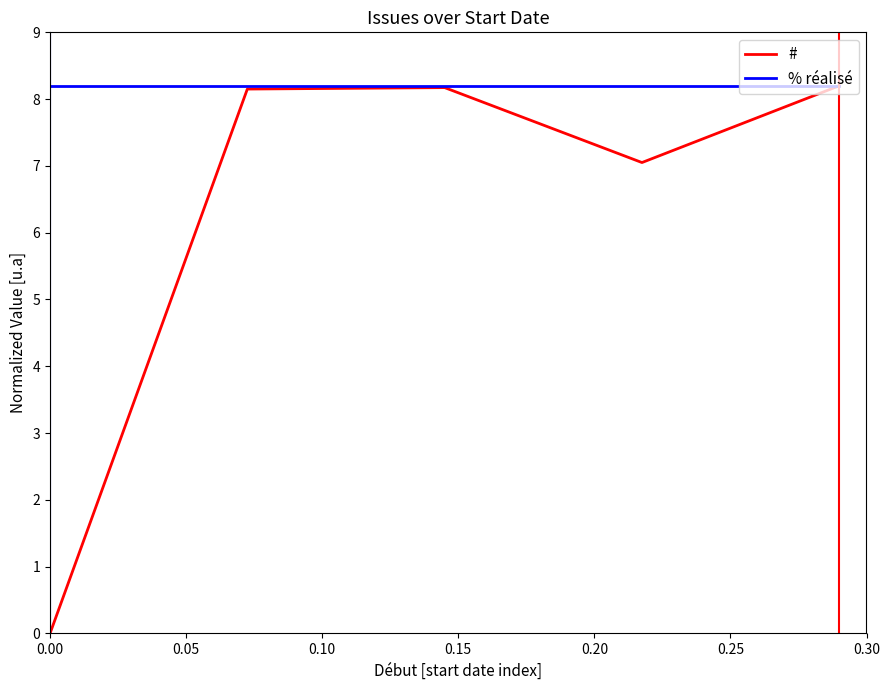

How many categories are shown in the chart?

5